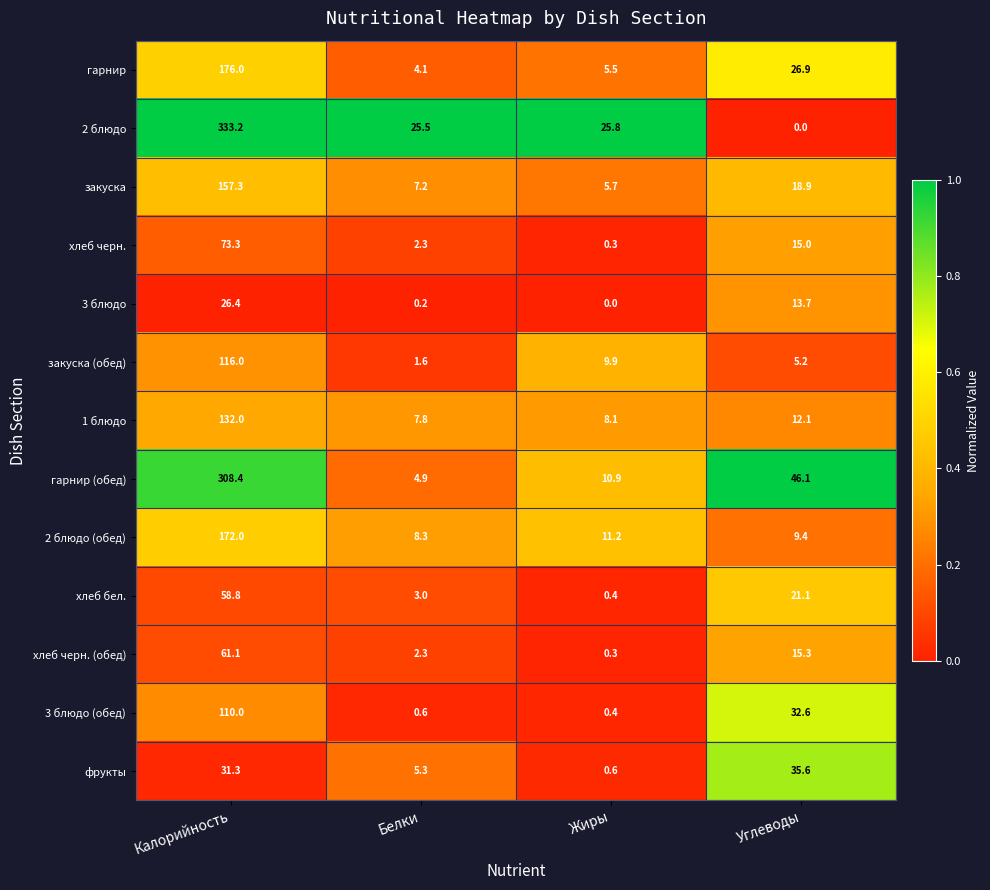

Which series has the widest spread of values?

2 блюдо